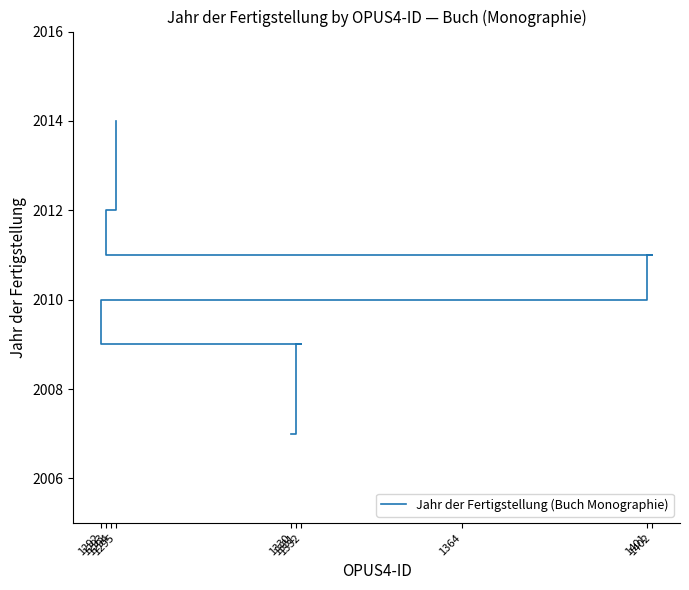

Read the value at 1402.

2011